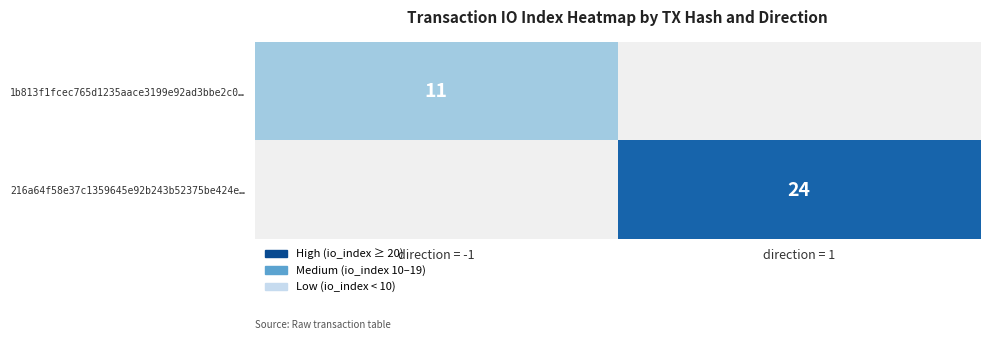

Is the value of 216a64f58e37c1359645e92b243b52375be424e… at direction = 1 greater than the value of 1b813f1fcec765d1235aace3199e92ad3bbe2c0… at direction = -1?

Yes